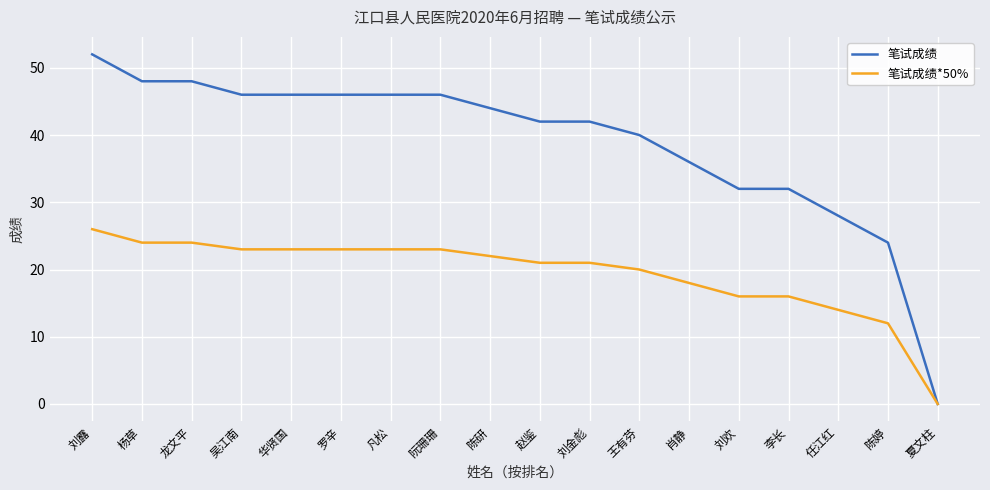

What are all the series names shown in the legend?

笔试成绩, 笔试成绩*50%